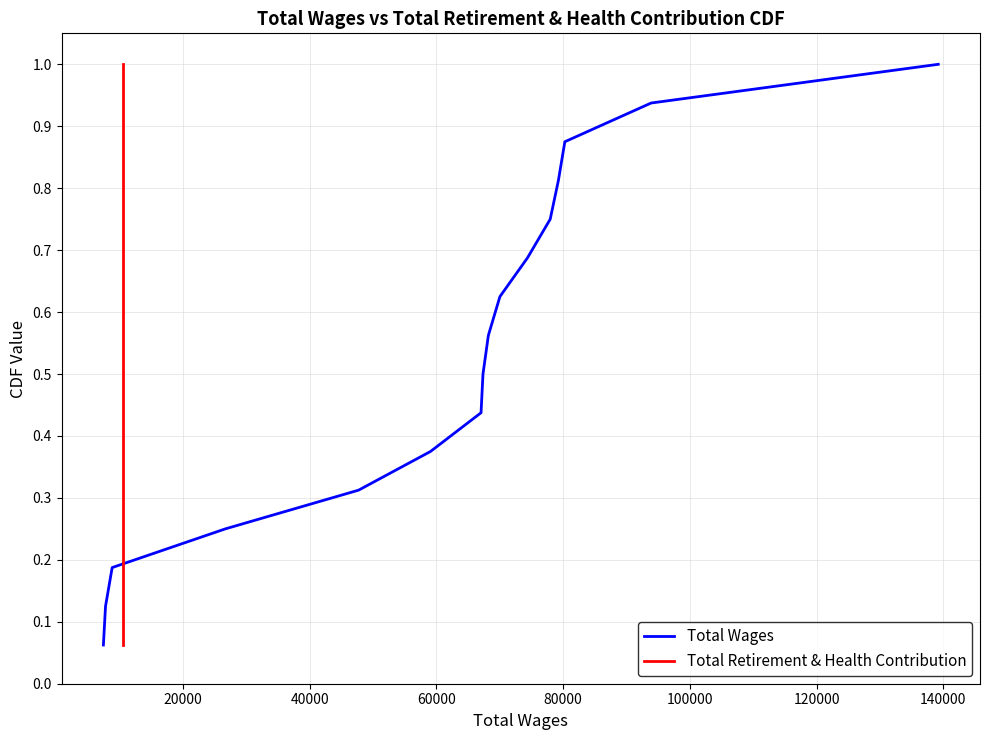

Which series has the largest total across all categories?

Total Wages